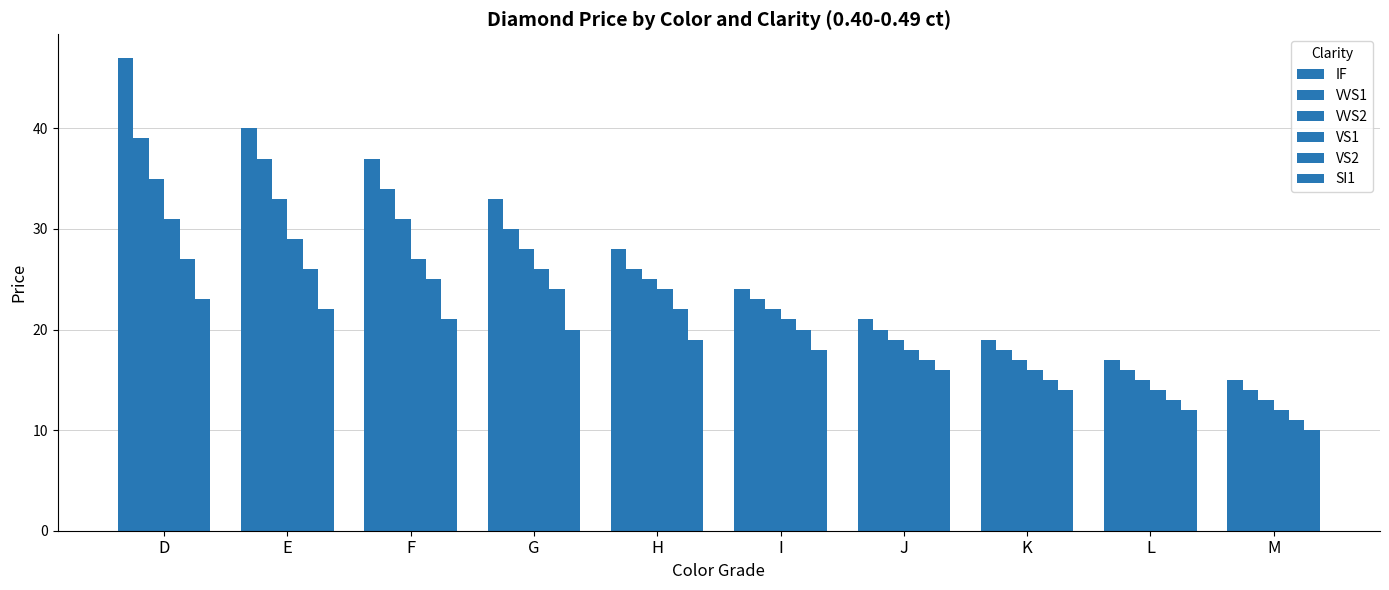

Does the chart contain any negative values?

No